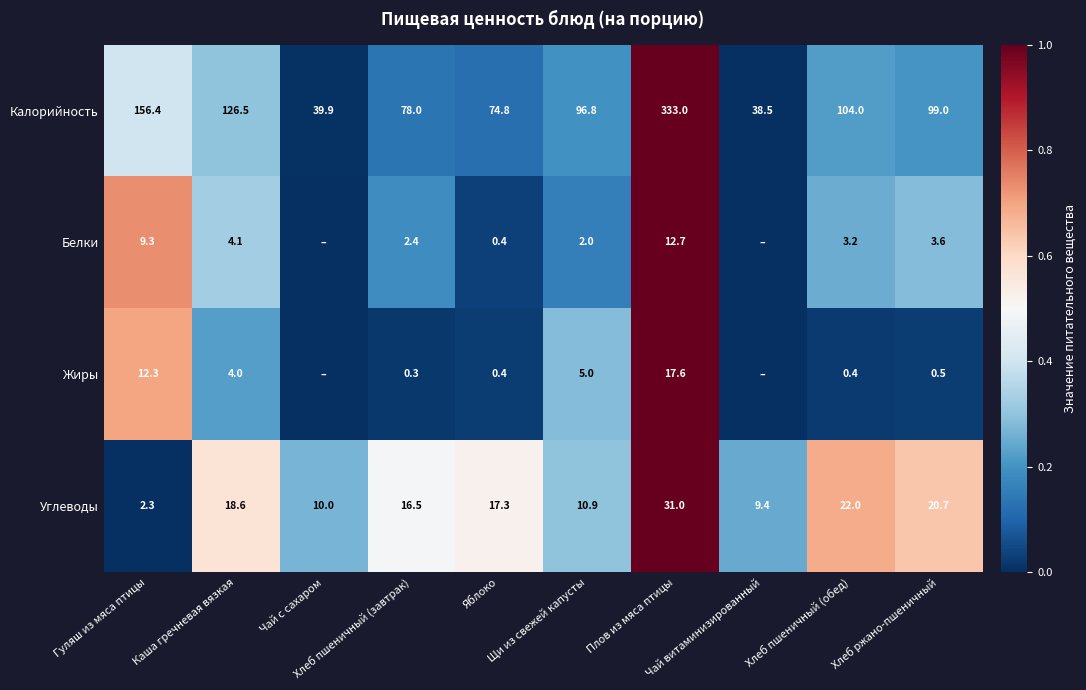

What is the difference between the second highest and minimum values in the Калорийность series?

117.9